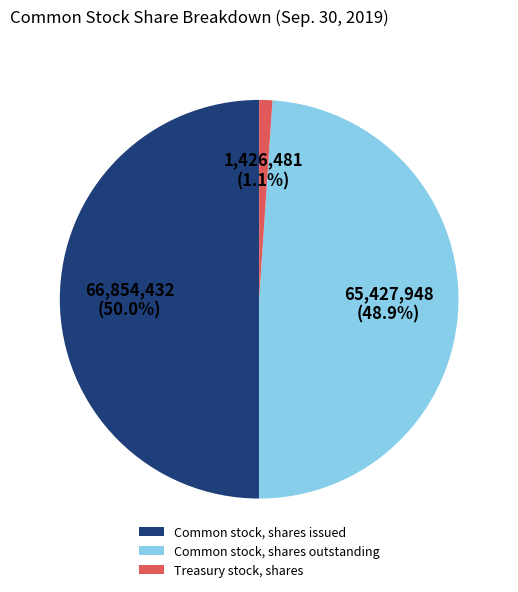

Approximately how many times larger is the value at Common stock, shares issued compared to Common stock, shares outstanding?

1.0